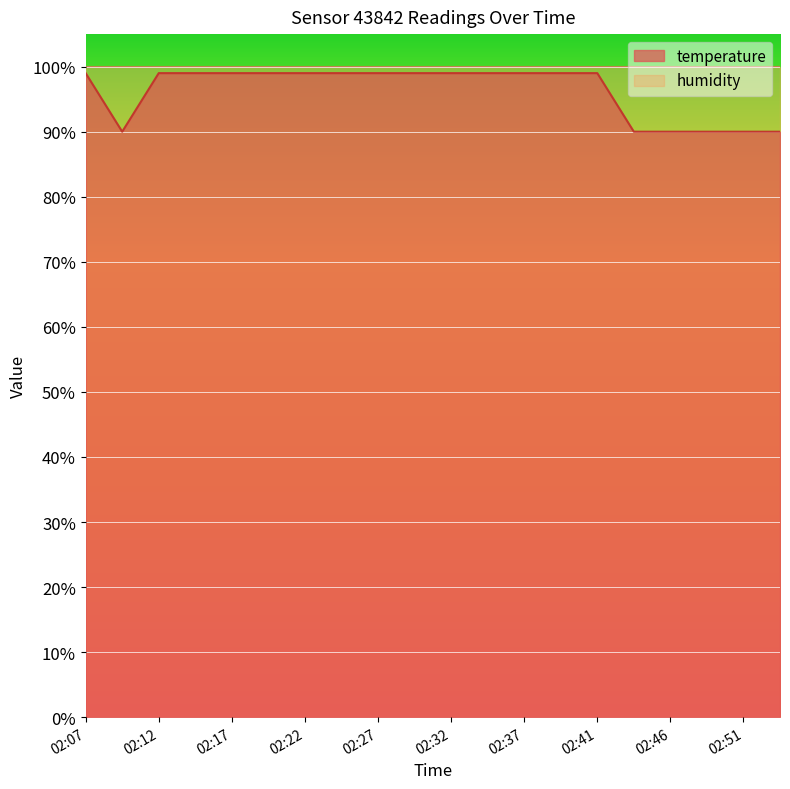

At which category does the data reach its first local valley?

02:10